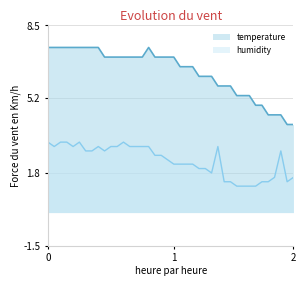

True or false: temperature has a value of 6.6 at 00:52.

True